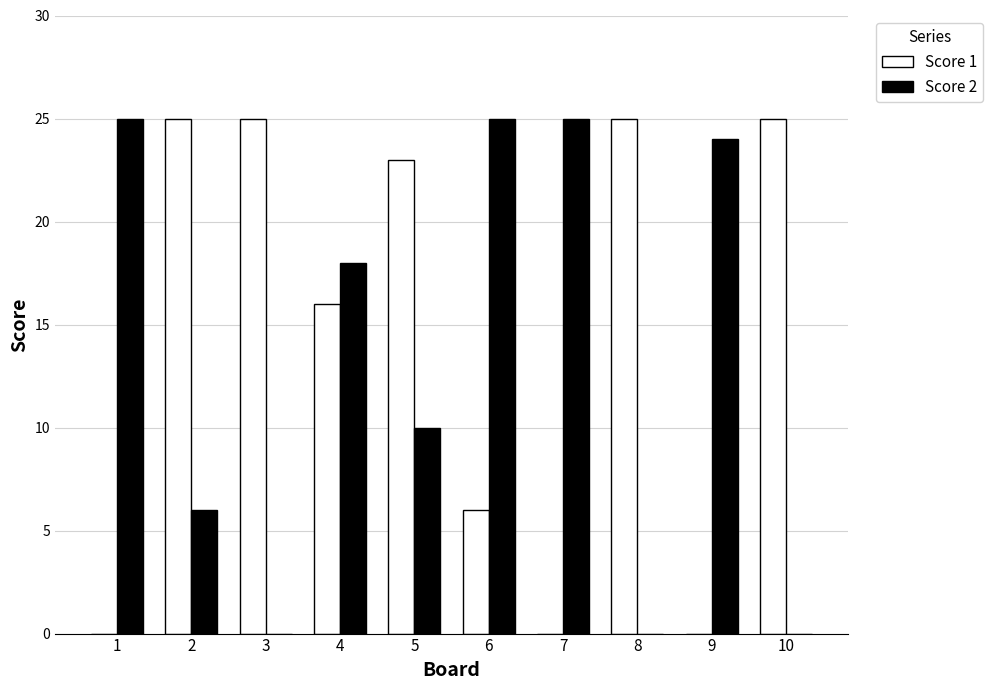

At which category is the sum across all series the highest?

4